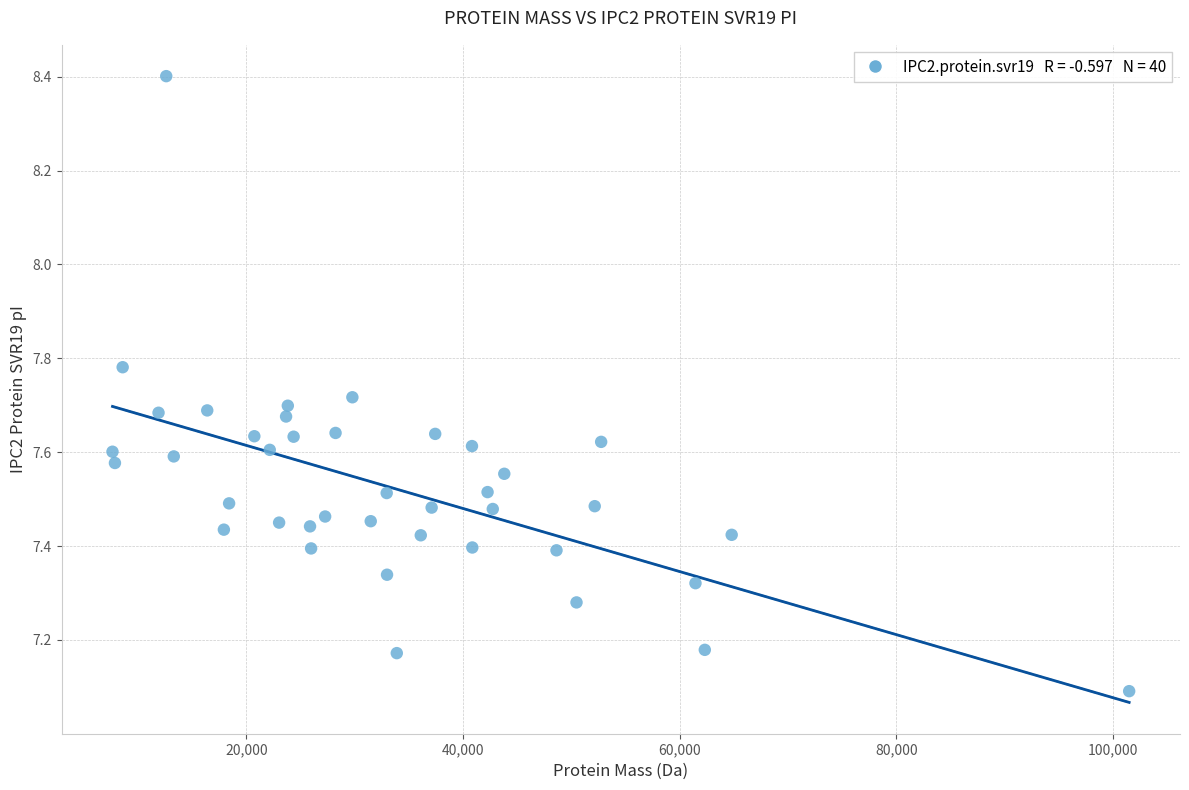

What is the range of X values (max minus min)?

93835.0